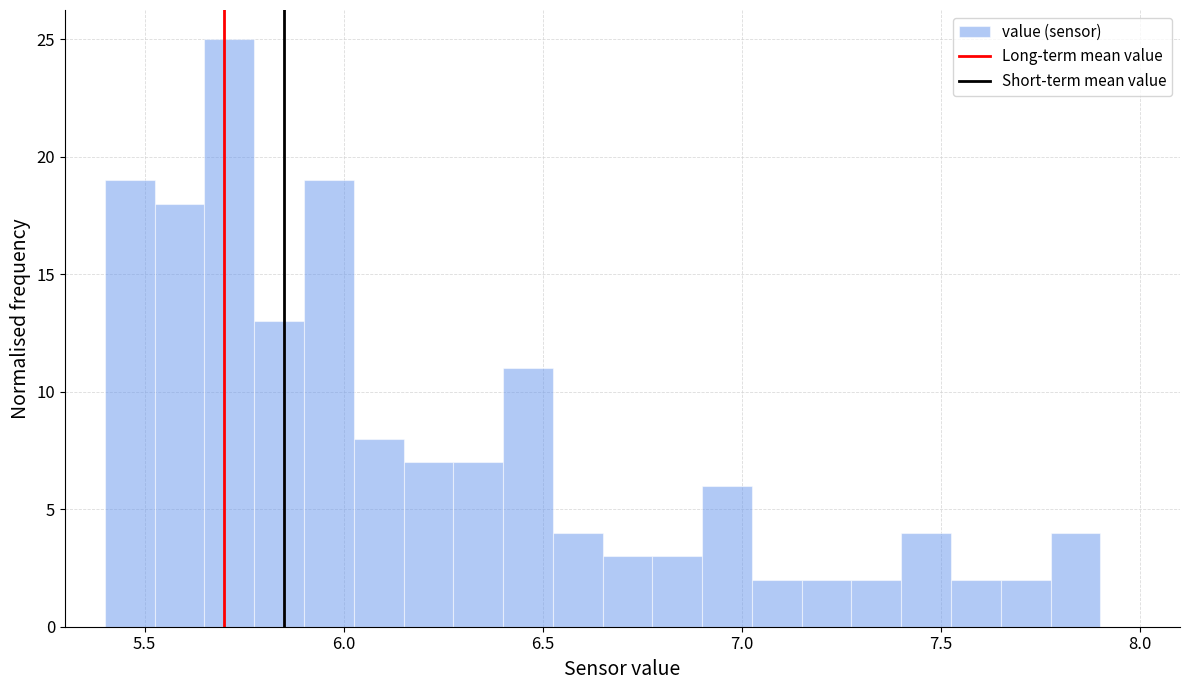

Around what value on the x-axis is the tallest bar? Give the approximate position of its centre, as read against the axis.

5.70